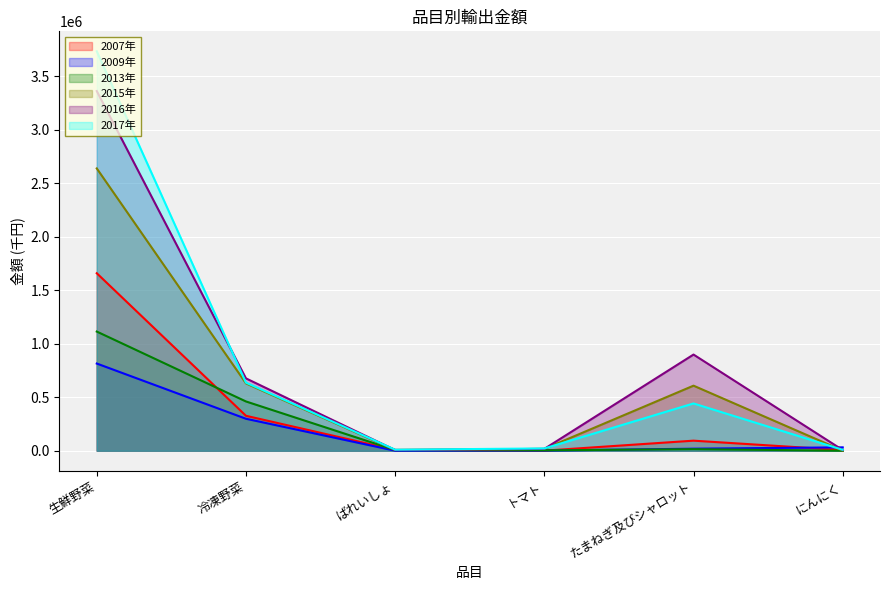

Reading right to left, list all the values displayed in this chart.

2007年: にんにく=6606	たまねぎ及びシャロット=94169	トマト=762	ばれいしょ=7979	冷凍野菜=326774	生鮮野菜=1659368
2009年: にんにく=31684	たまねぎ及びシャロット=19248	トマト=1226	ばれいしょ=263	冷凍野菜=298979	生鮮野菜=815245
2013年: にんにく=204	たまねぎ及びシャロット=14749	トマト=3770	ばれいしょ=5958	冷凍野菜=460735	生鮮野菜=1114139
2015年: にんにく=1197	たまねぎ及びシャロット=608331	トマト=17382	ばれいしょ=7042	冷凍野菜=629638	生鮮野菜=2639112
2016年: にんにく=6709	たまねぎ及びシャロット=899162	トマト=17343	ばれいしょ=6298	冷凍野菜=676499	生鮮野菜=3362407
2017年: にんにく=8713	たまねぎ及びシャロット=442111	トマト=21404	ばれいしょ=9904	冷凍野菜=636725	生鮮野菜=3733984